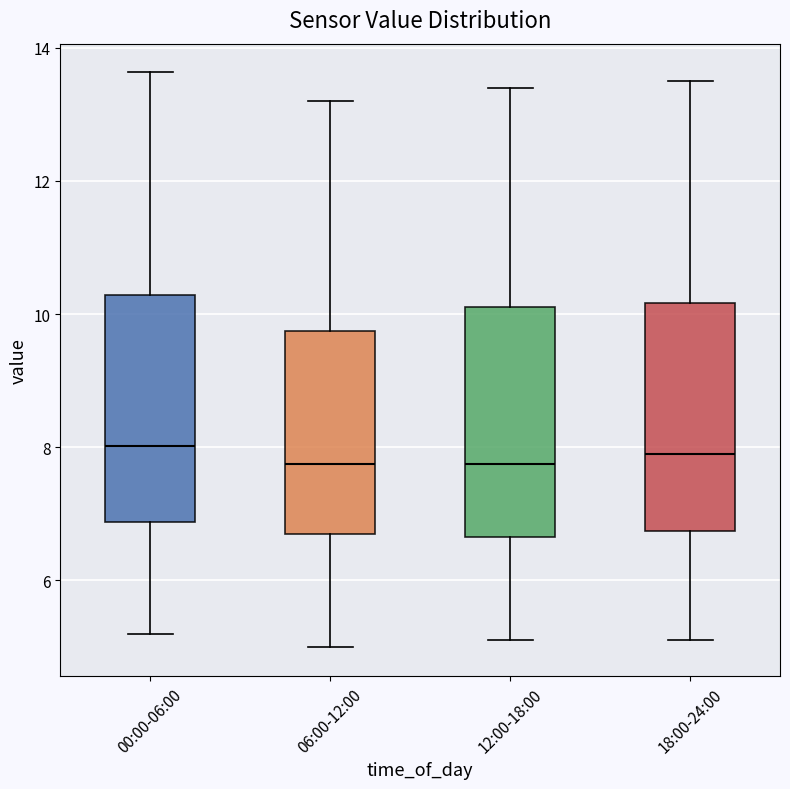

Reading left to right, transcribe this box plot: for each box, give where its median line is, the range the box spans, and where its two whiskers end, as read against the y-axis. The values are not printed on the chart, so give them approximately, as read against the axis.

00:00-06:00: median 8.0, box 6.8 to 10.2, whiskers 5.2 to 13.6
06:00-12:00: median 7.8, box 6.8 to 9.8, whiskers 5.0 to 13.2
12:00-18:00: median 7.8, box 6.6 to 10.2, whiskers 5.2 to 13.4
18:00-24:00: median 8.0, box 6.8 to 10.2, whiskers 5.2 to 13.6